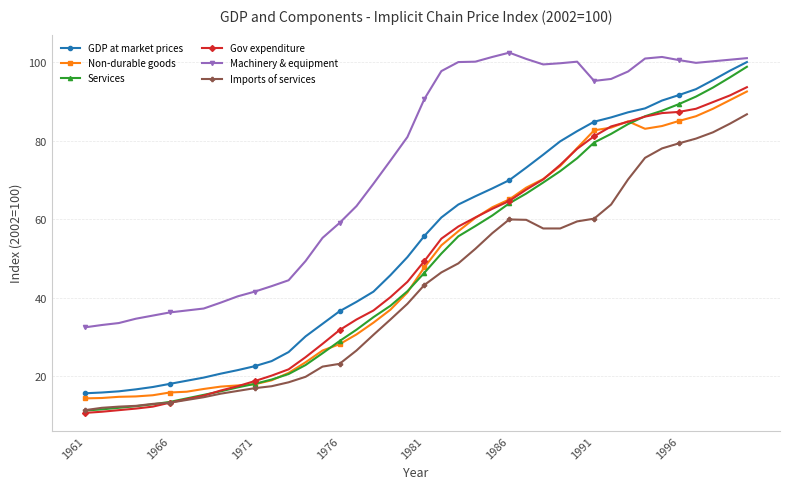

True or false: Non-durable goods and Imports of services cross at least once.

False